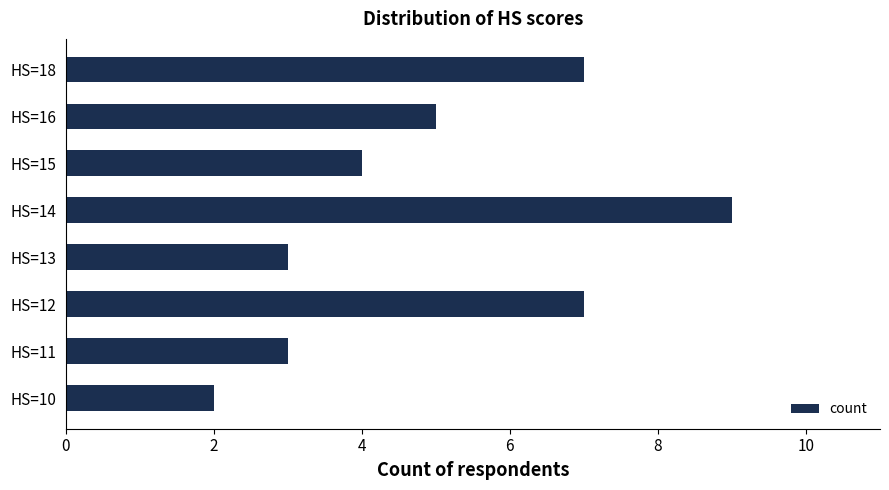

What is the maximum value shown in the chart?

9